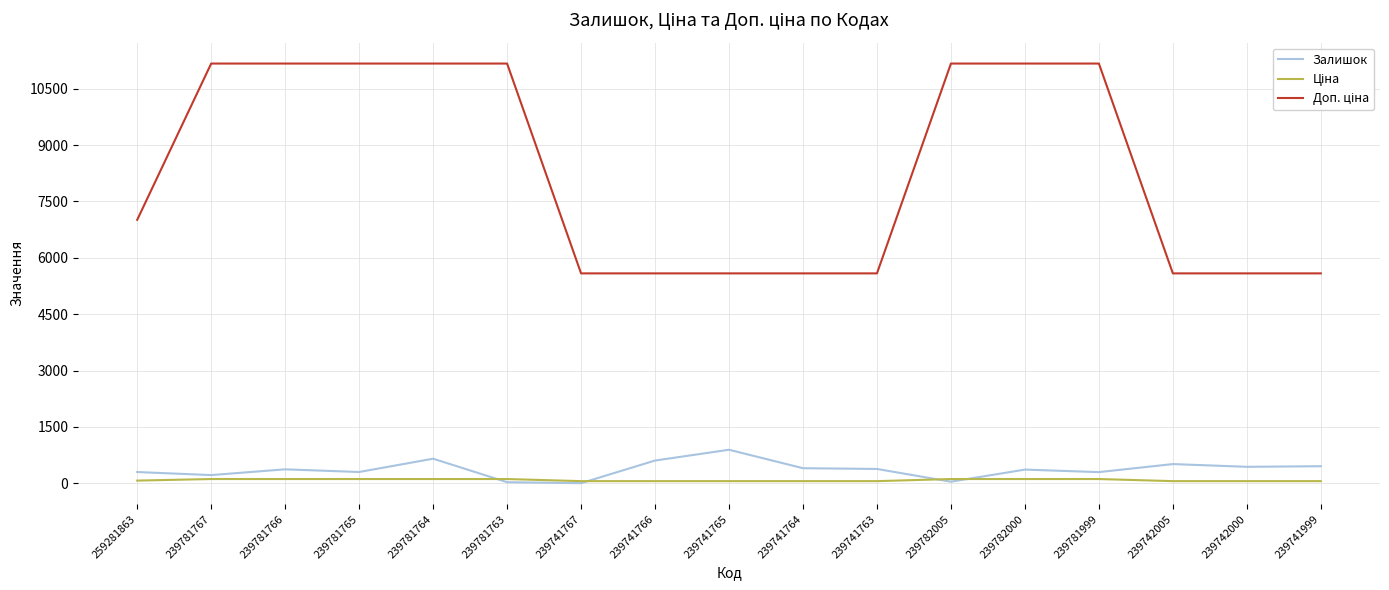

The Залишок series shows 653.0 at 239781764. True or false?

True